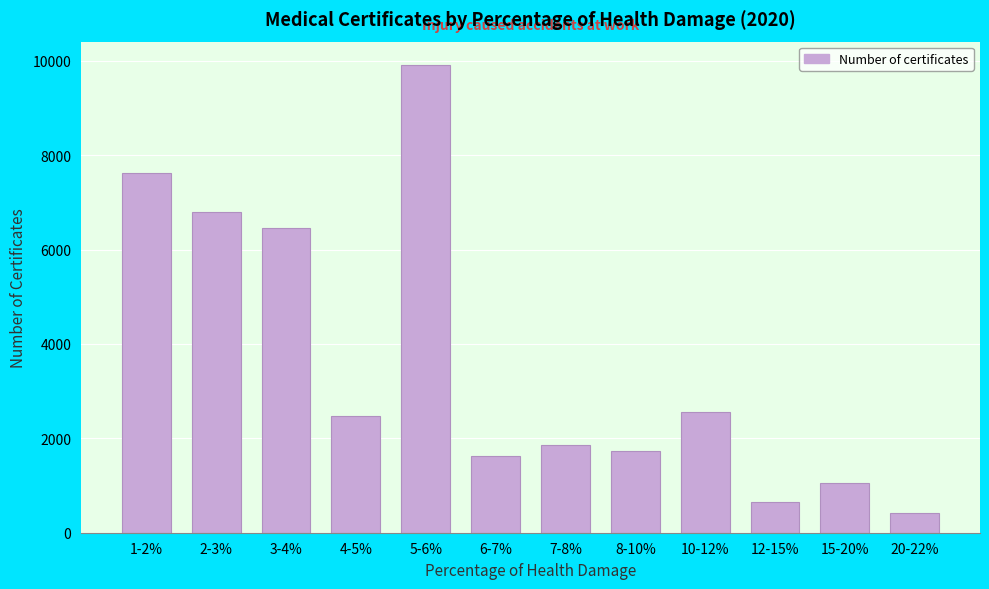

Reading left to right, extract all data points from this chart.

1-2%=7631	2-3%=6793	3-4%=6456	4-5%=2483	5-6%=9909	6-7%=1619	7-8%=1863	8-10%=1741	10-12%=2560	12-15%=643	15-20%=1048	20-22%=424